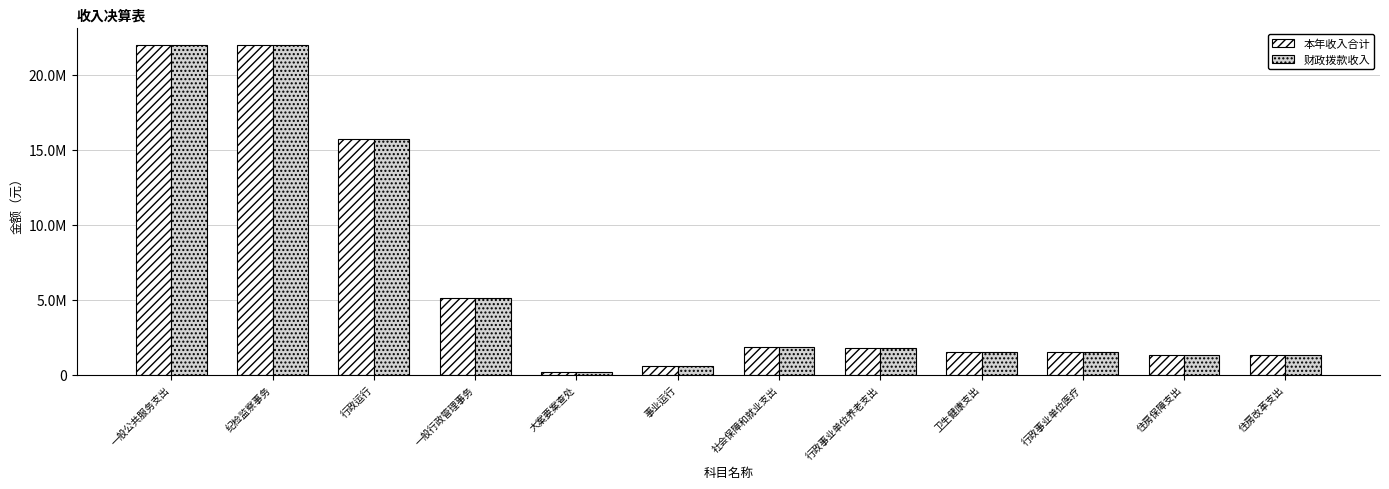

Which has a higher value, 纪检监察事务 or 社会保障和就业支出?

纪检监察事务